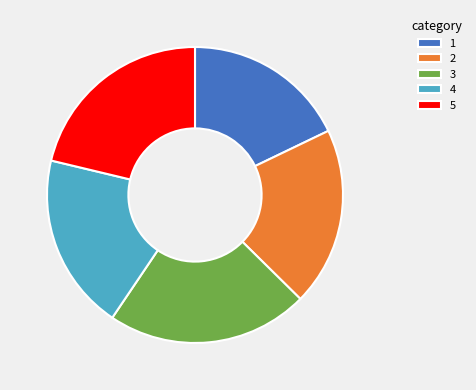

True or false: 2 accounts for 25% of the total.

False